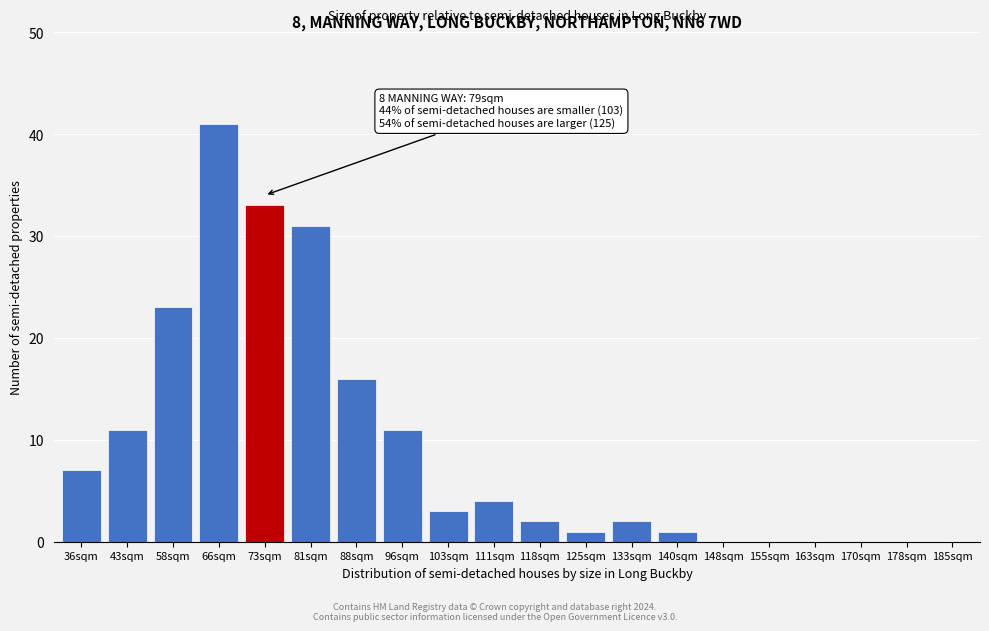

Reading right to left, list all the values displayed in this chart.

185sqm=0	178sqm=0	170sqm=0	163sqm=0	155sqm=0	148sqm=0	140sqm=1	133sqm=2	125sqm=1	118sqm=2	111sqm=4	103sqm=3	96sqm=11	88sqm=16	81sqm=31	73sqm=33	66sqm=41	58sqm=23	43sqm=11	36sqm=7